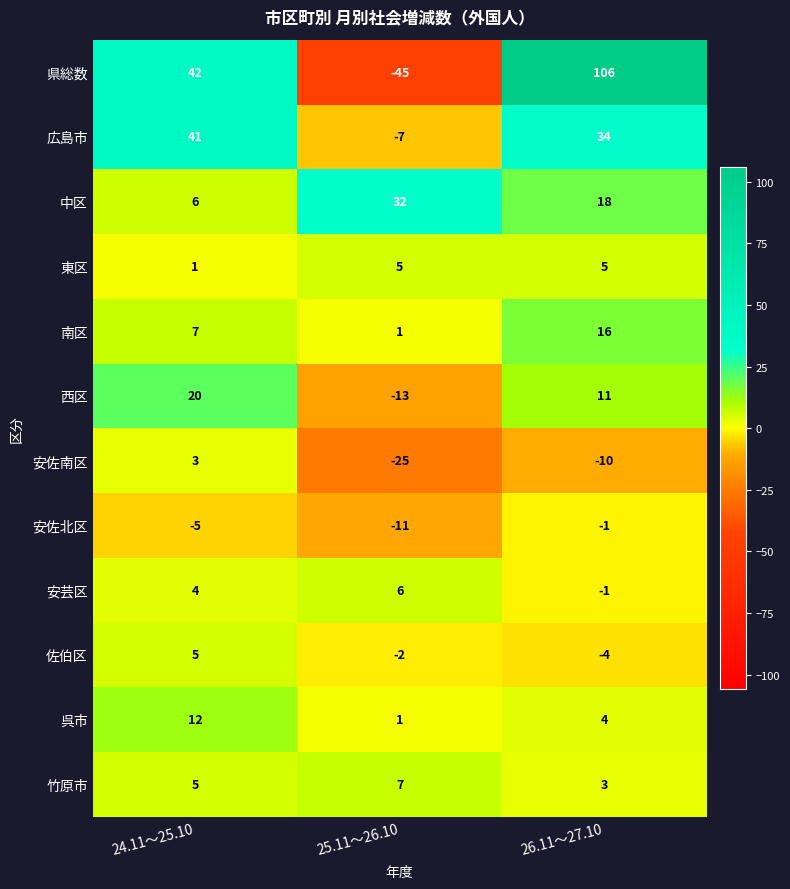

Count the number of data series in this chart.

12